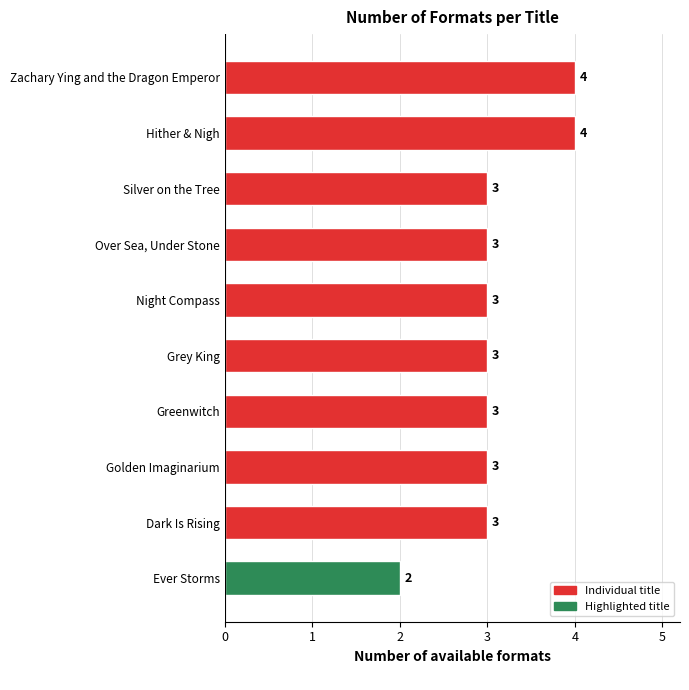

Reading top to bottom, extract all data points from this chart.

4	4	3	3	3	3	3	3	3	2